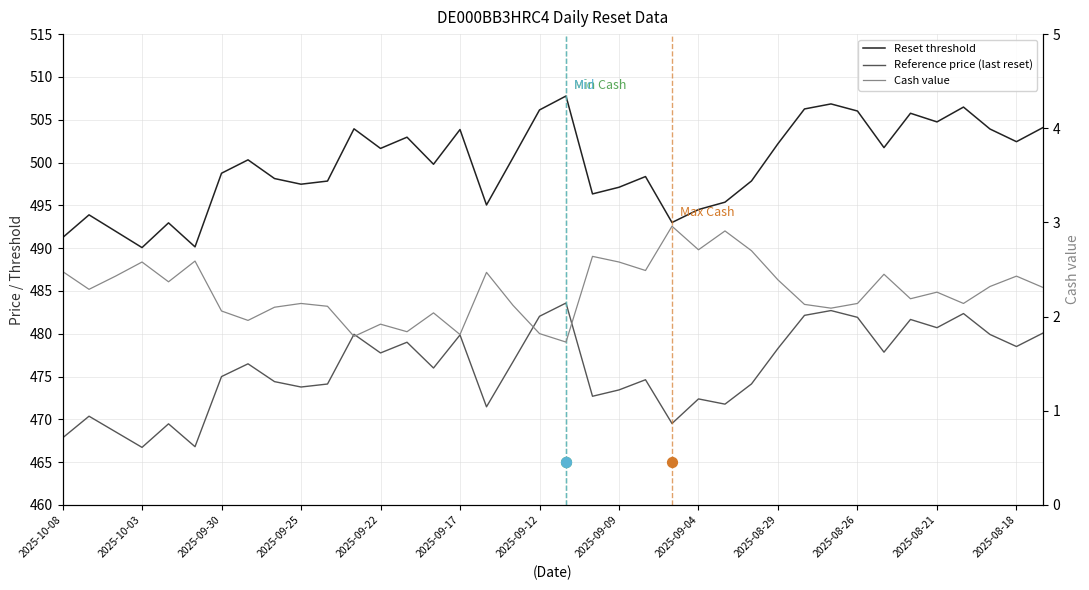

Which series reaches the minimum Y coordinate?

Cash value